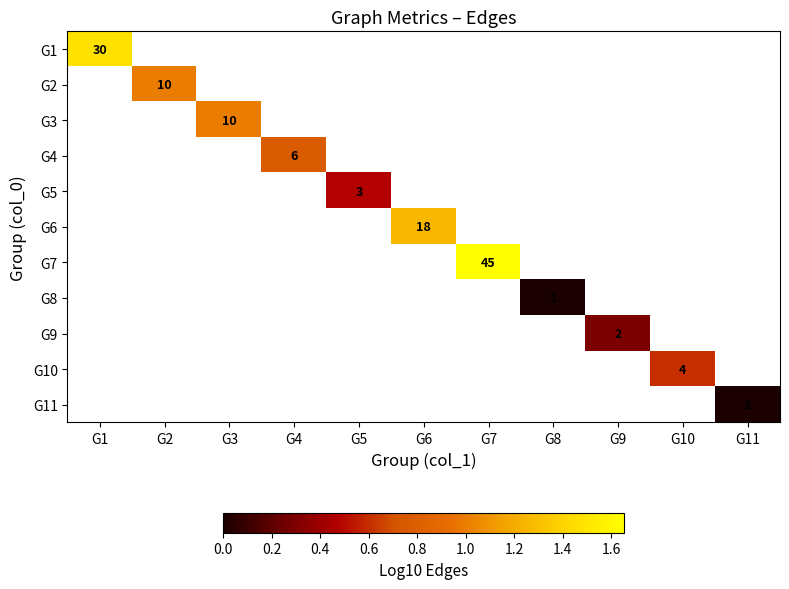

How many values in G1 are above zero?

1